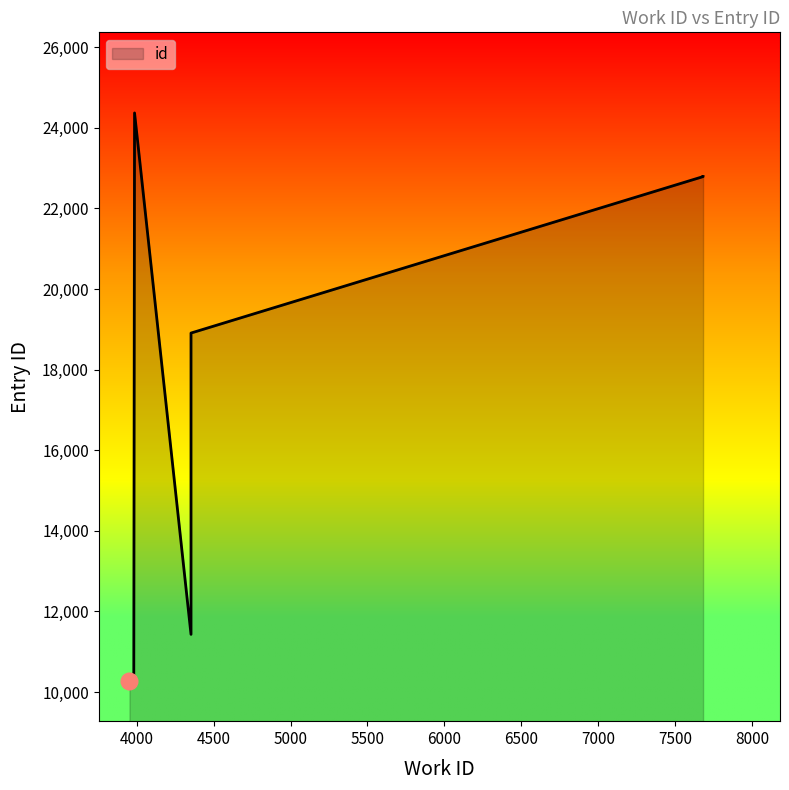

What is the maximum value shown in the chart?

24371